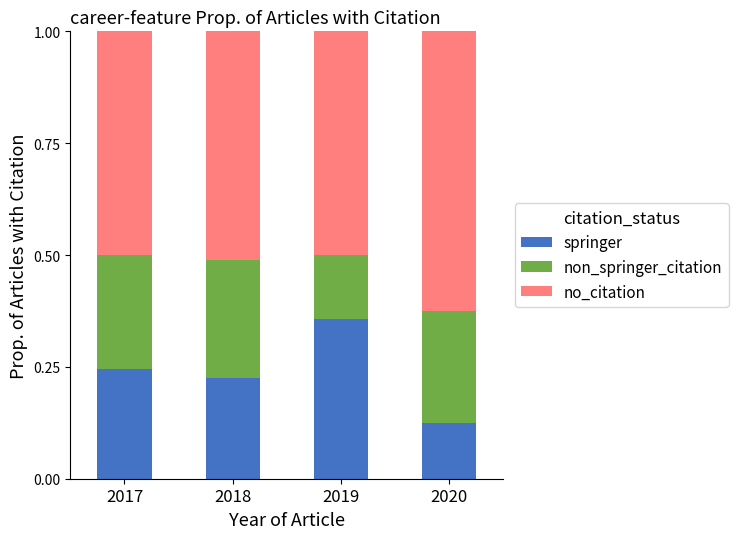

Is it true that springer equals 0.1 at 2017?

False